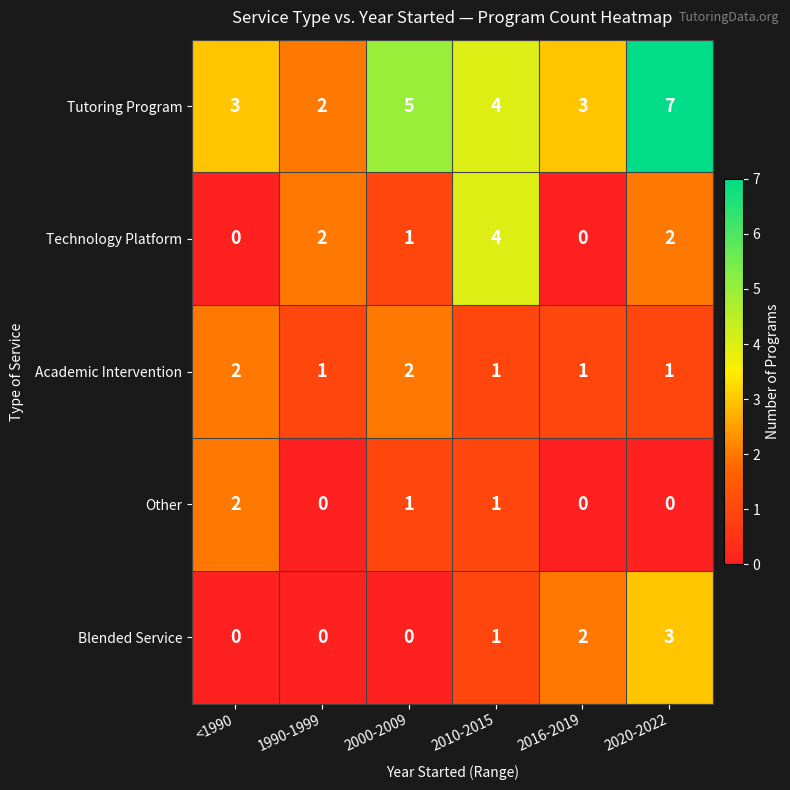

What is the total value across all series at 2016-2019?

6